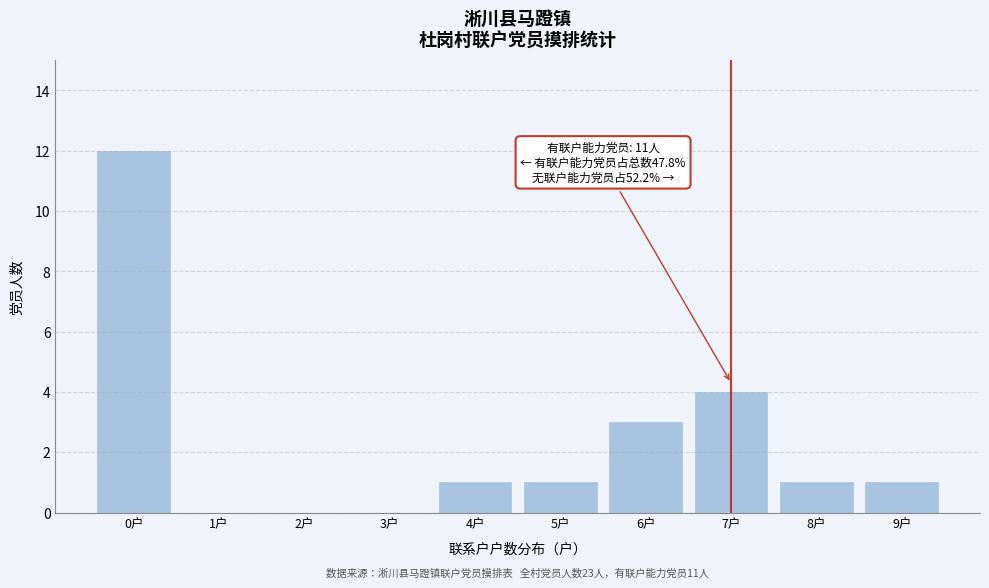

Reading left to right, extract all data points from this chart.

0户=12	1户=0	2户=0	3户=0	4户=1	5户=1	6户=3	7户=4	8户=1	9户=1